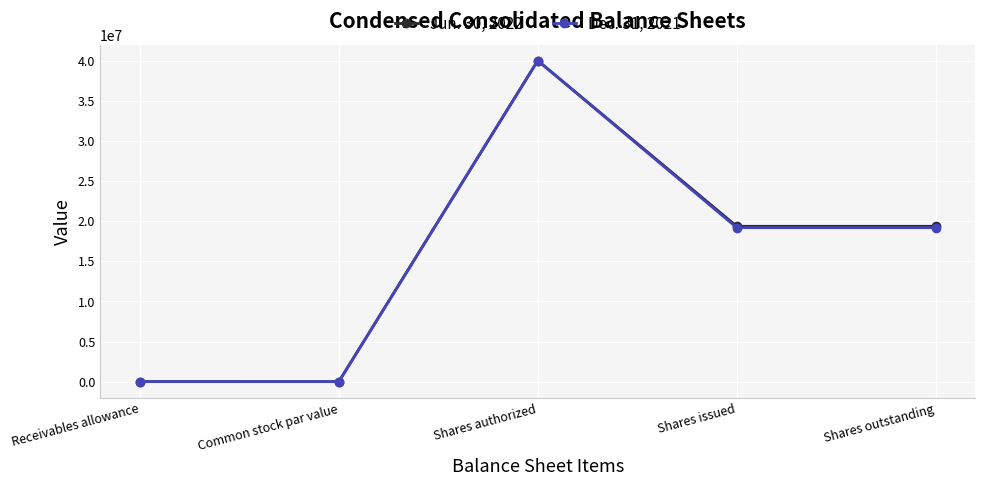

What is the value of the Dec. 31, 2021 point at the 4th from the left?

19184000